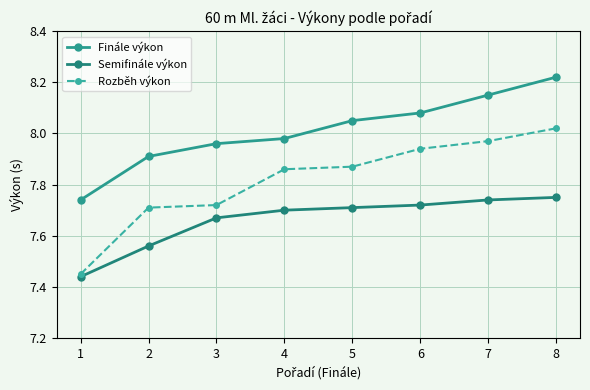

What are all the series names shown in the legend?

Finále výkon, Semifinále výkon, Rozběh výkon